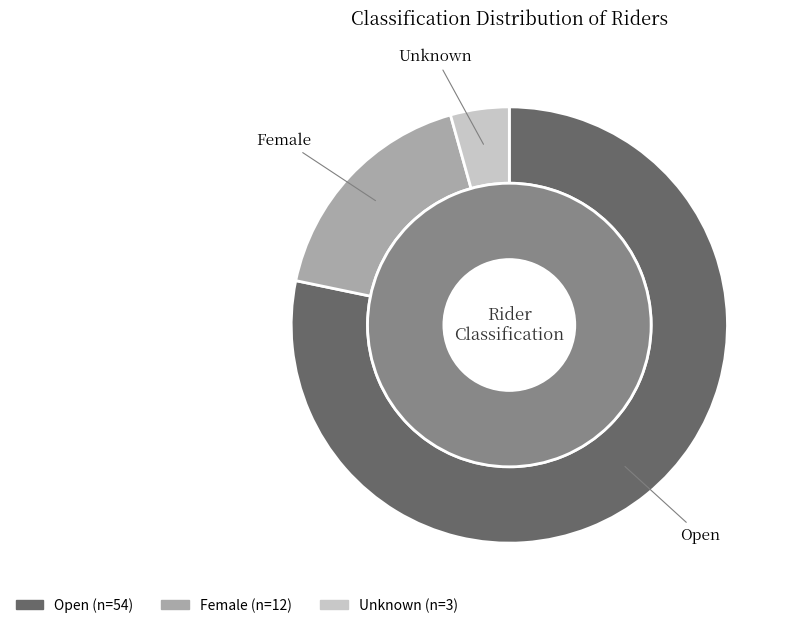

Count the number of slices in the pie.

3